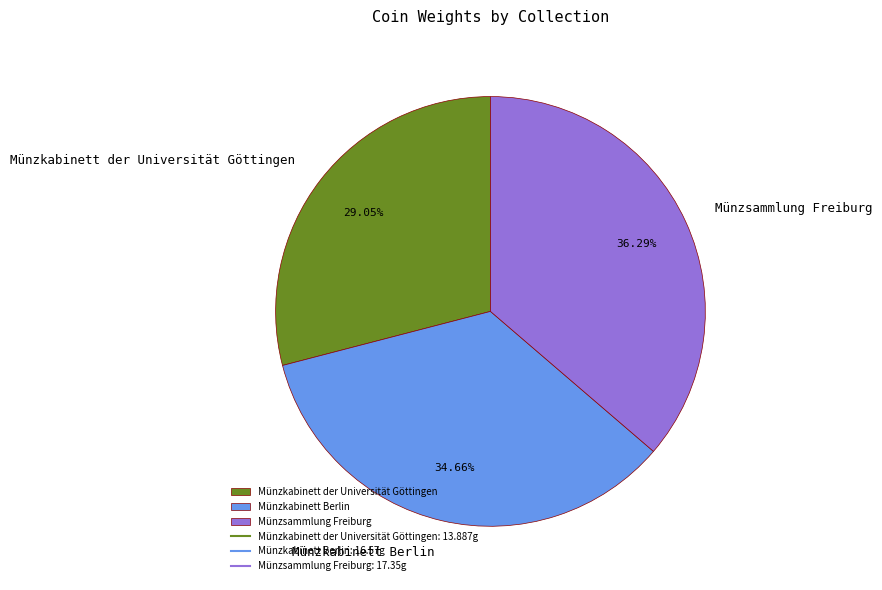

Rank the categories by value from lowest to highest.

Münzkabinett der Universität Göttingen, Münzkabinett Berlin, Münzsammlung Freiburg